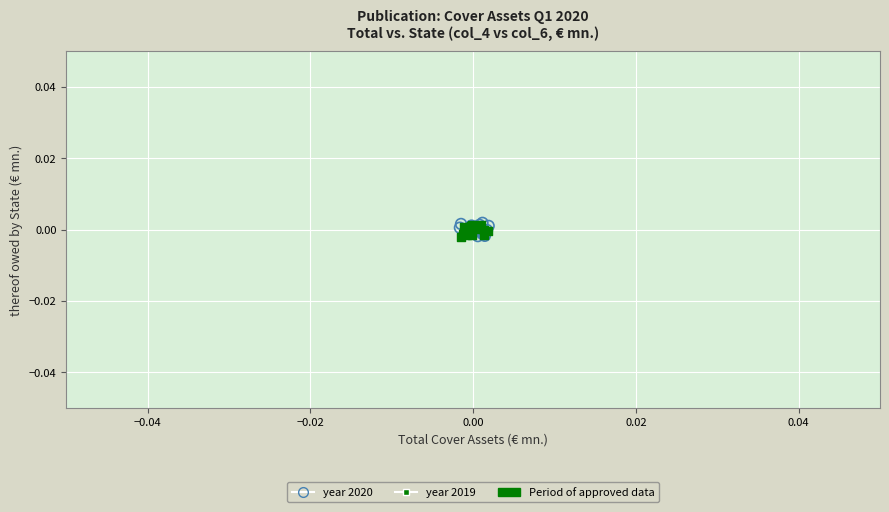

Which series has the widest spread of Y values?

year 2020